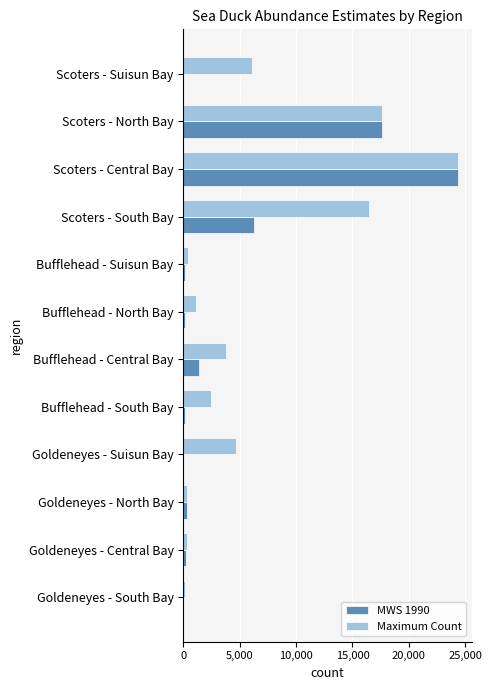

True or false: MWS 1990 has a value of 6243 at Scoters - South Bay.

True